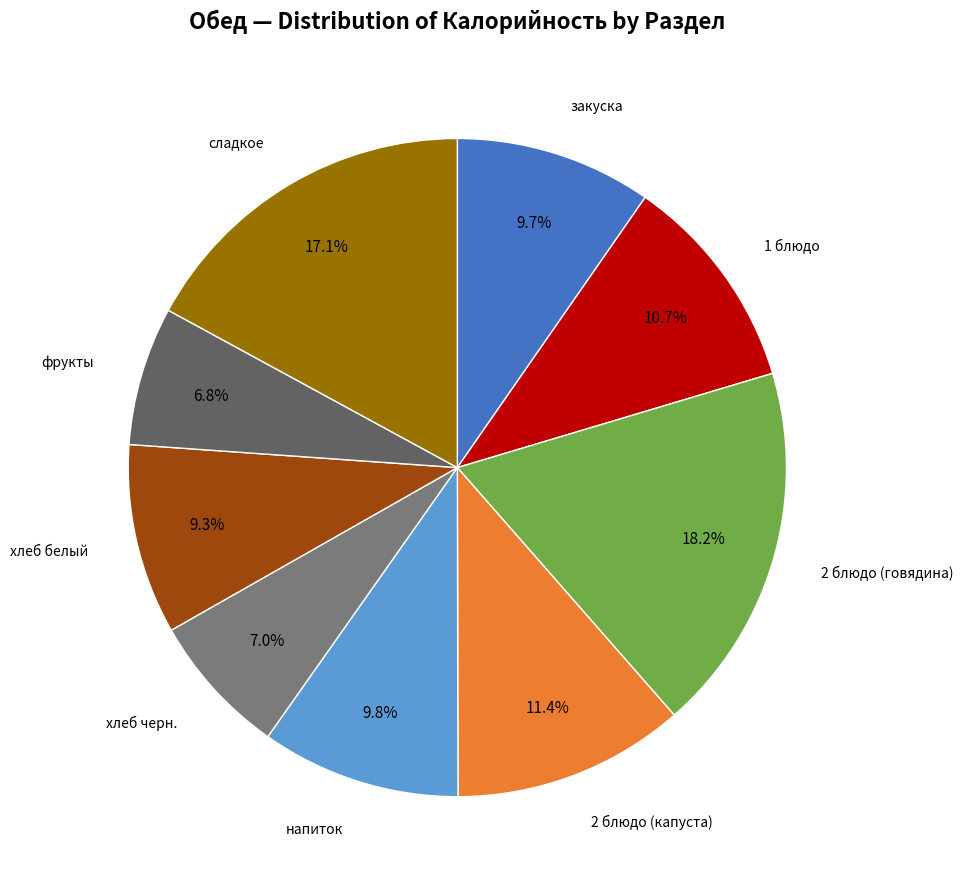

Does any single category account for the majority?

No